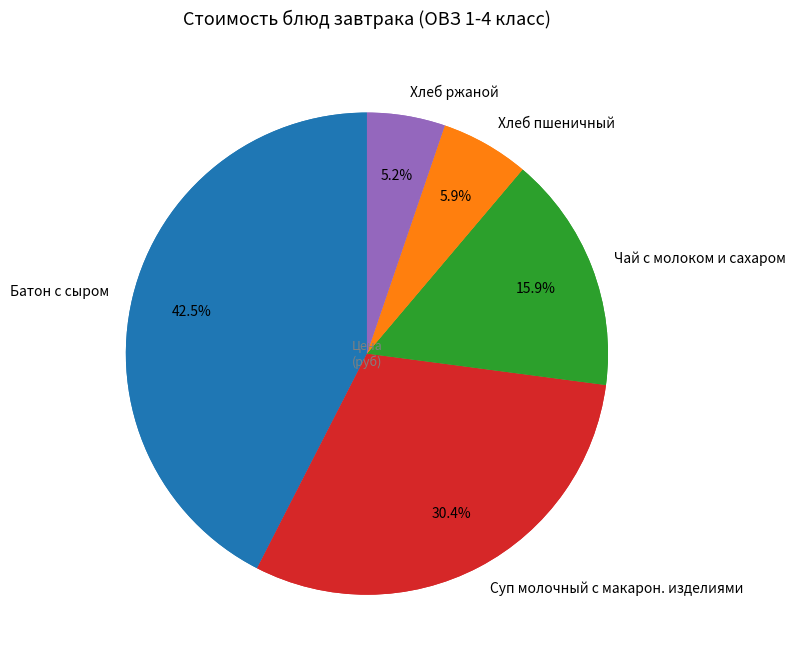

What is the ratio of the value at Хлеб пшеничный to the value at Батон с сыром?

0.1